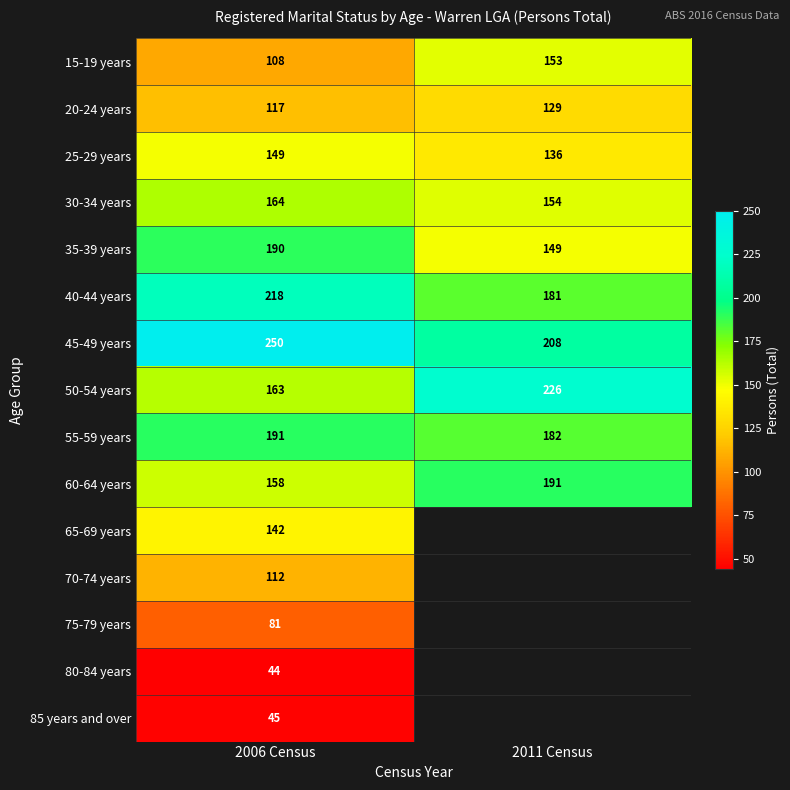

What value does the 40-44 years series have at 2011 Census, to the nearest 5?

180